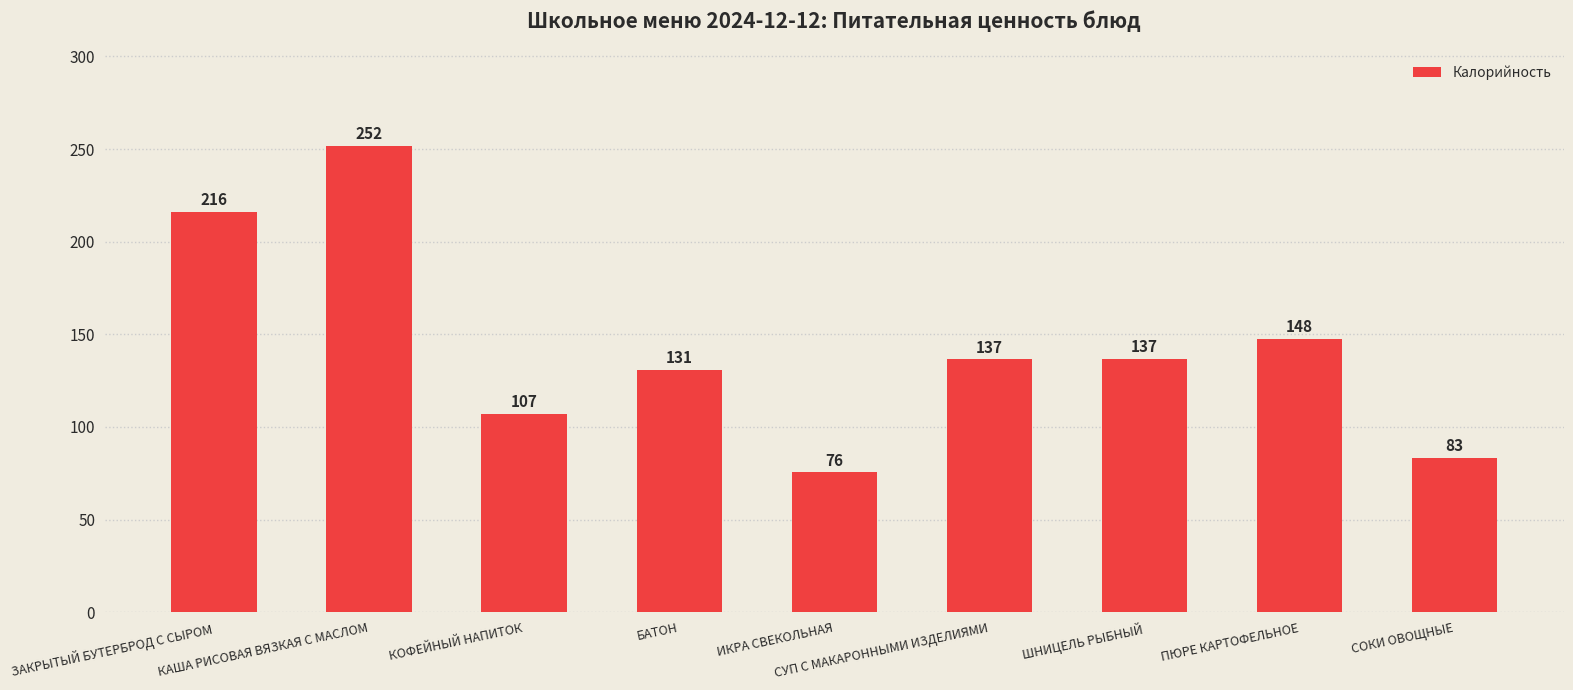

At which label does the data first exceed 136?

ЗАКРЫТЫЙ БУТЕРБРОД С СЫРОМ